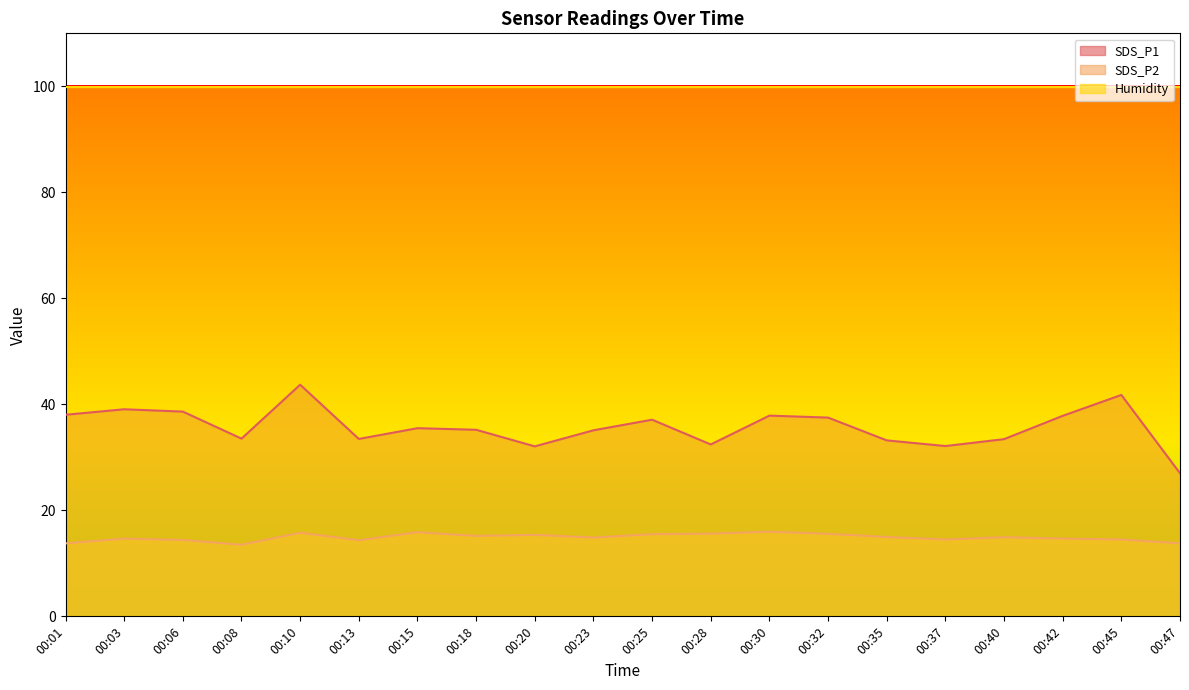

True or false: SDS_P2 and SDS_P1 cross at least once.

False